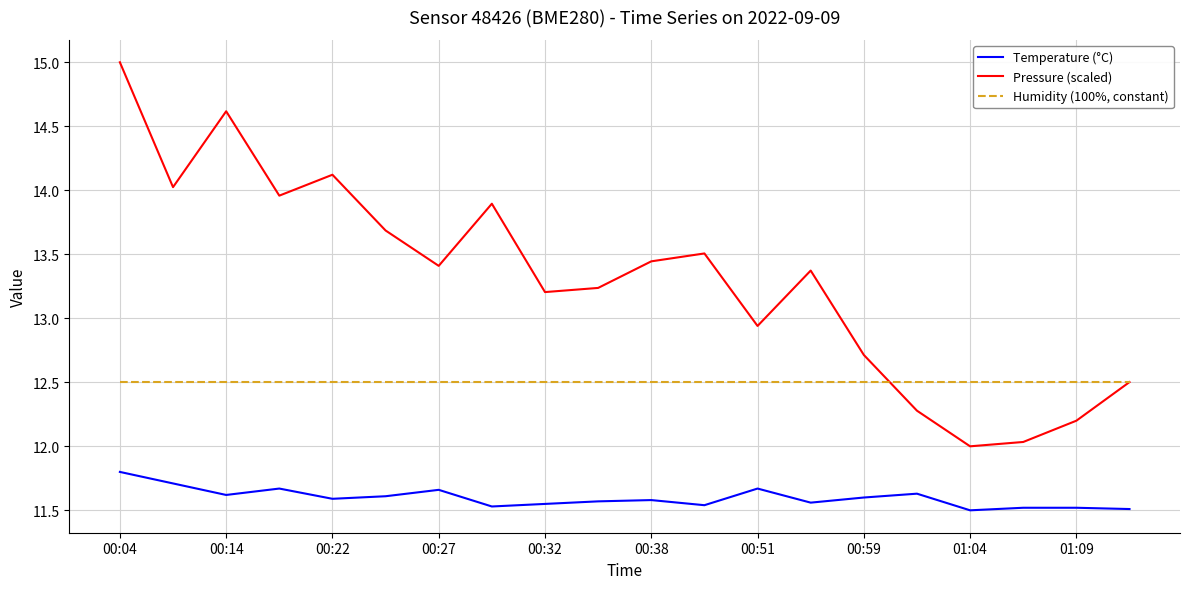

Which series has the widest spread of values?

Pressure (scaled)